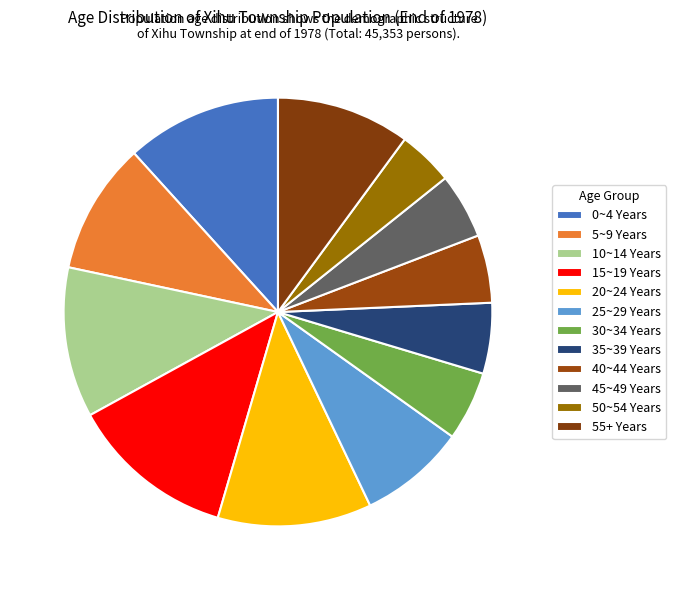

Which category has the smallest portion of the pie?

50~54 Years